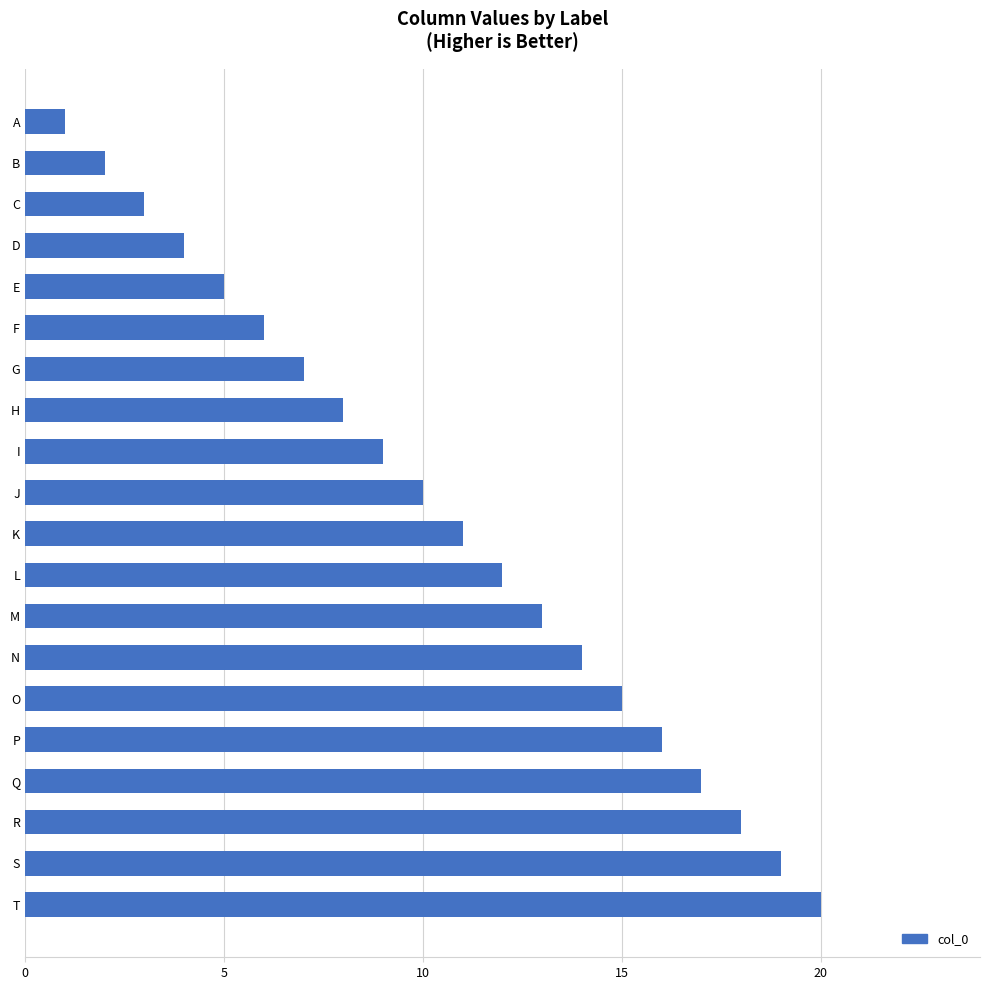

What is the approximate value at N?

14